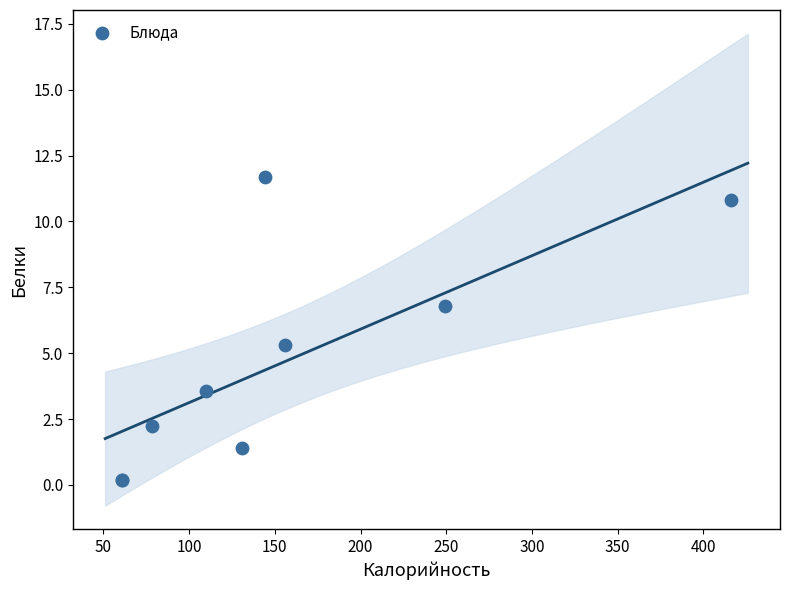

What Y value in the scatter plot is closest to 5?

5.3